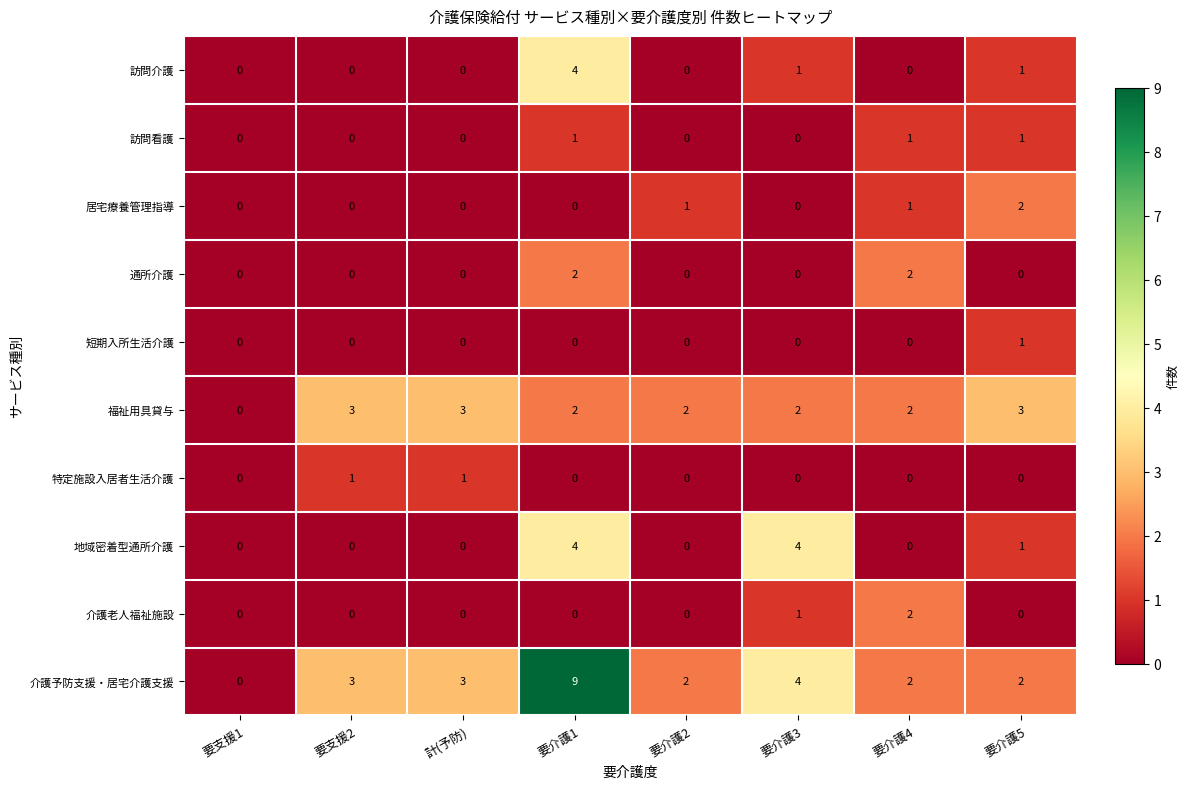

What is the sum of all 地域密着型通所介護 values?

9